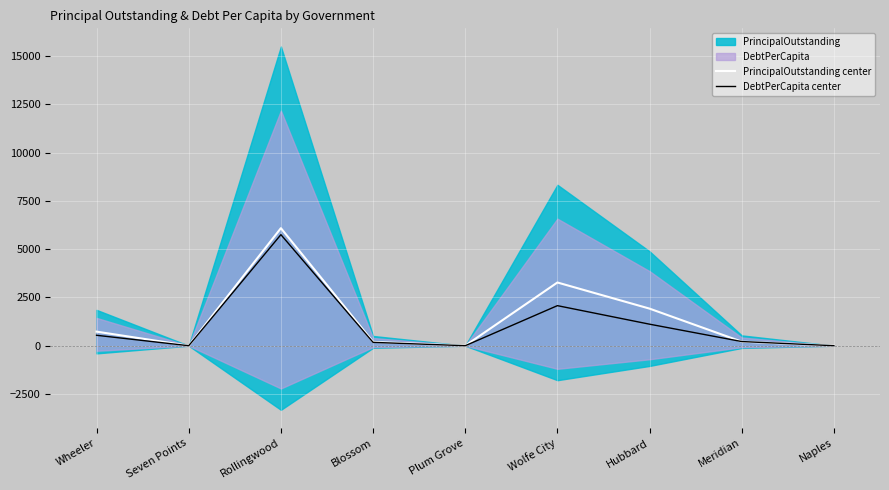

True or false: PrincipalOutstanding center has a value of 1920.8 at Hubbard.

True